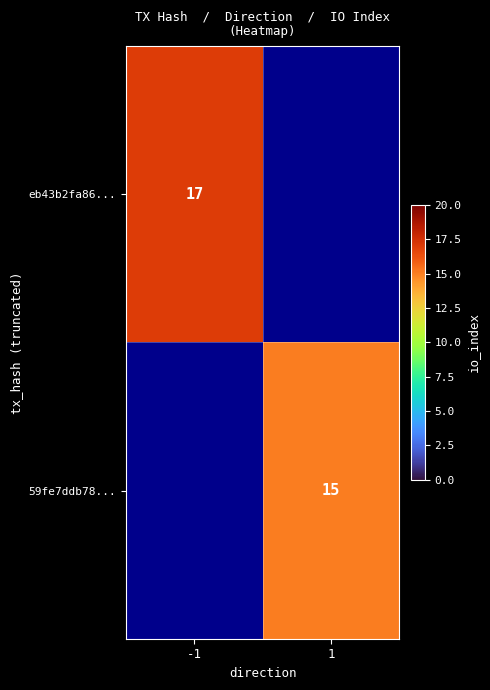

Is it true that eb43b2fa86... equals 26.8 at -1?

False